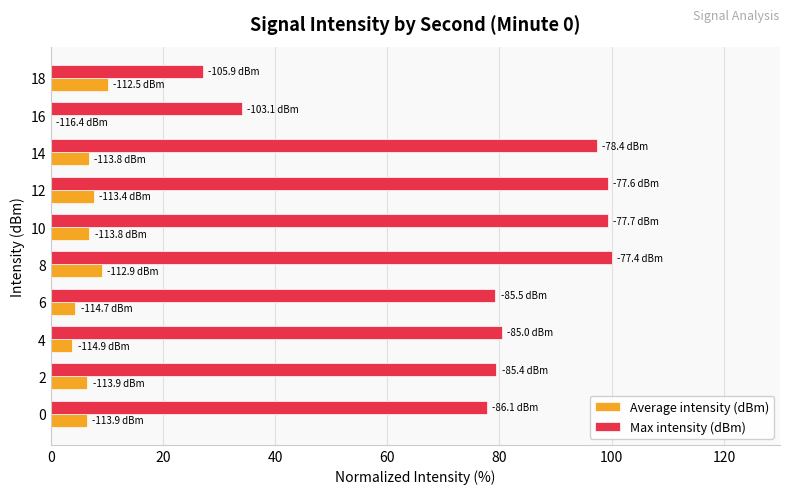

The value of Max intensity (dBm) at 14 is 26.1. True or false?

False